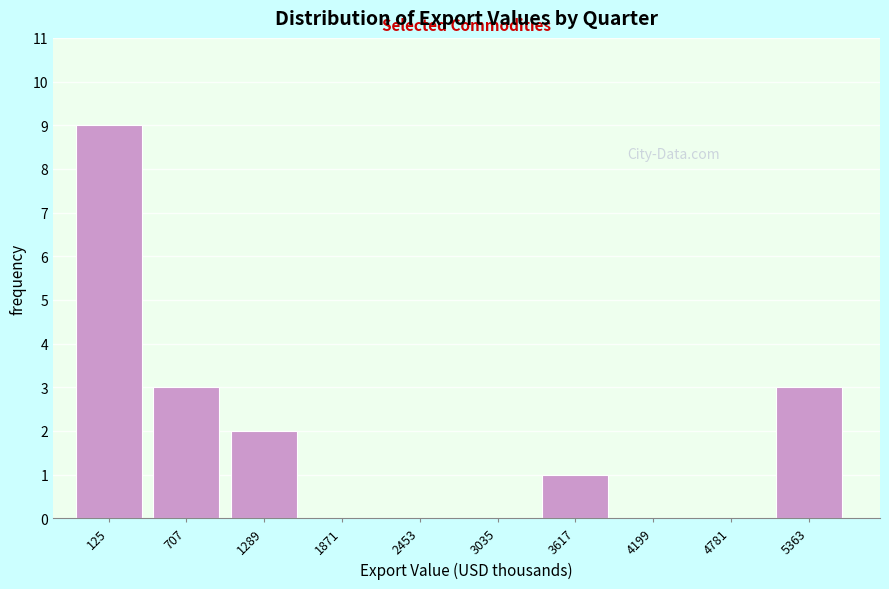

Reading left to right, list all the values displayed in this chart.

125=9	707=3	1289=2	1871=0	2453=0	3035=0	3617=1	4199=0	4781=0	5363=3